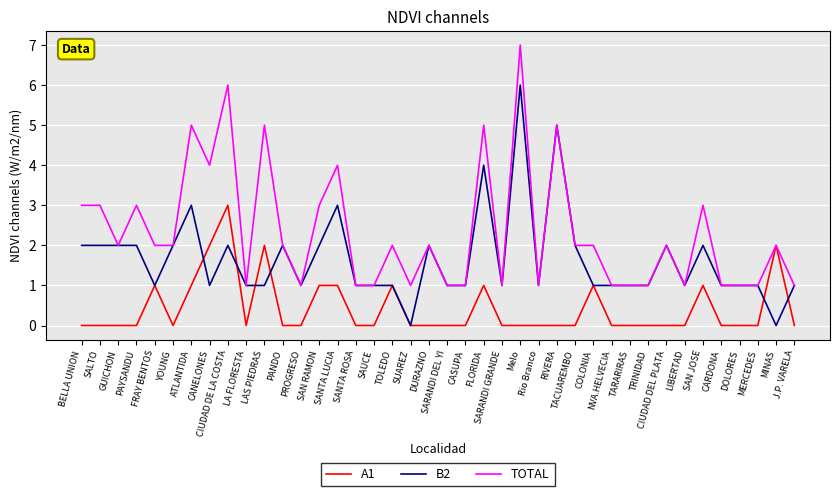

True or false: A1 has a value of 2 at SARANDI DEL YI.

False